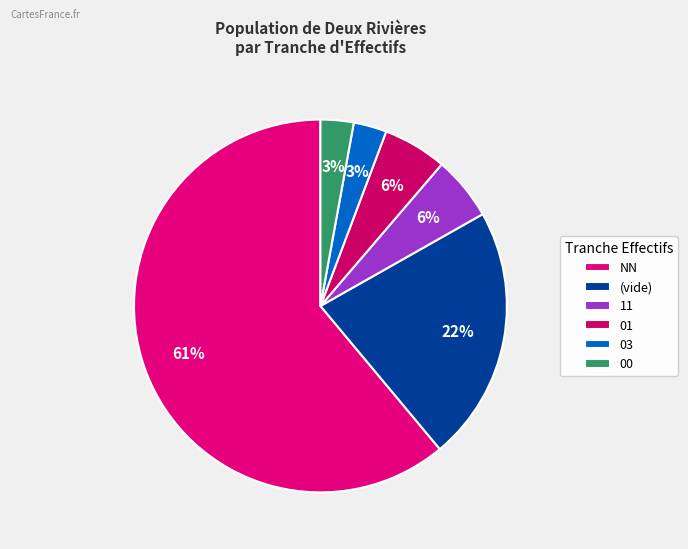

How many segments does this pie chart have?

6